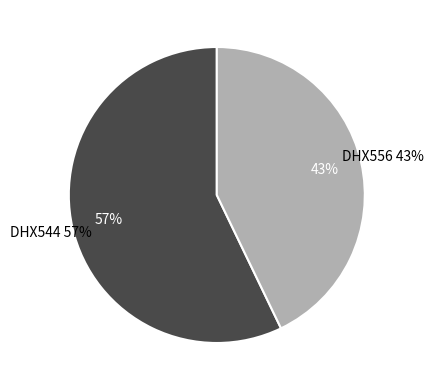

The DHX544 slice represents 57% of the pie. True or false?

True